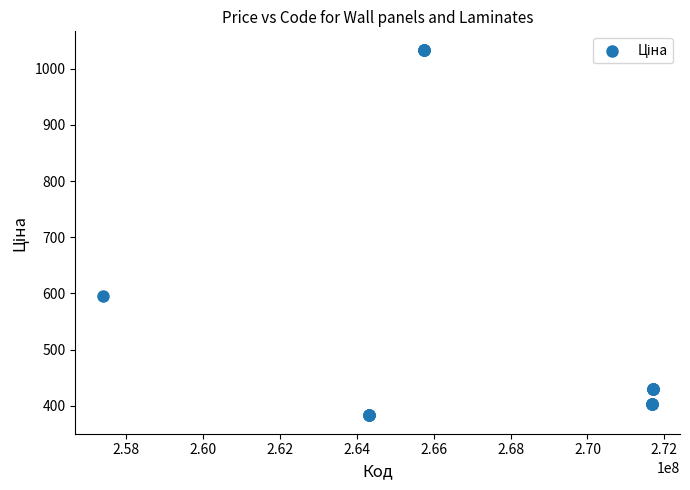

What Y value in the scatter plot is closest to 708?

595.0